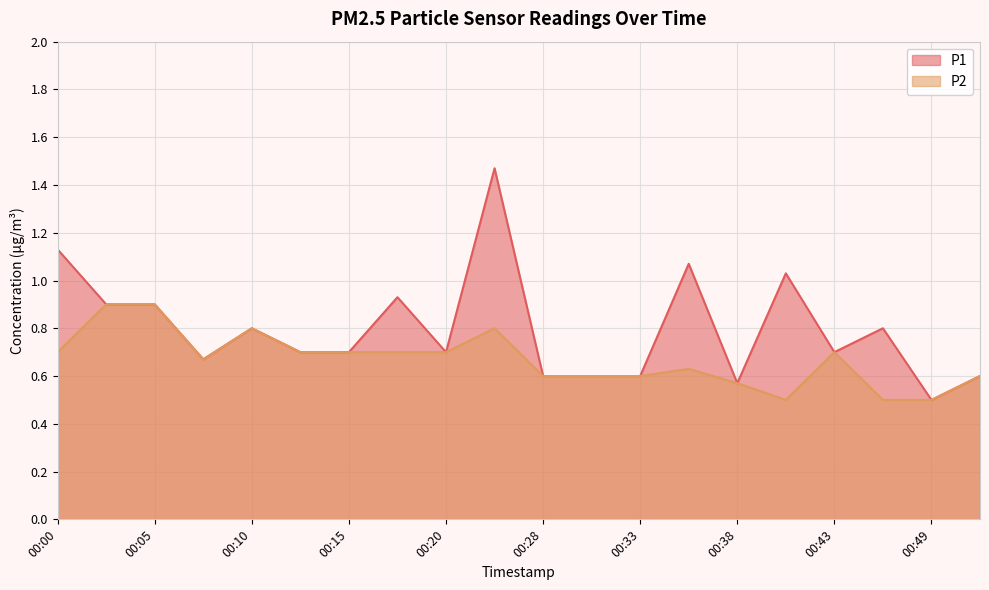

At which label is P1 closest to 0?

00:49